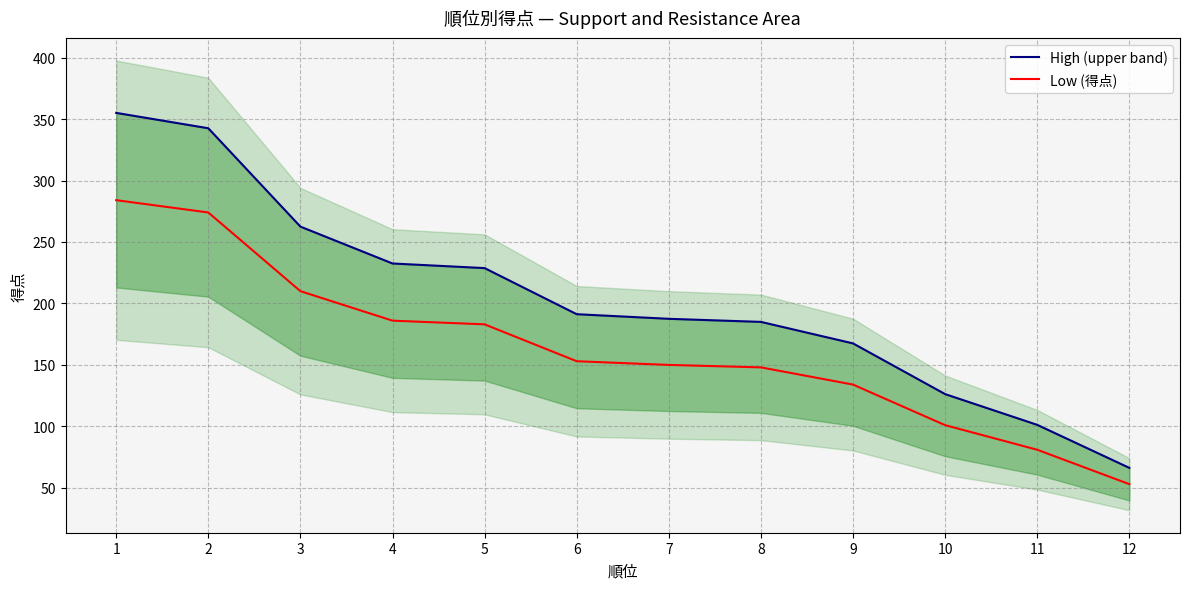

Which label corresponds to the largest value in the chart?

1